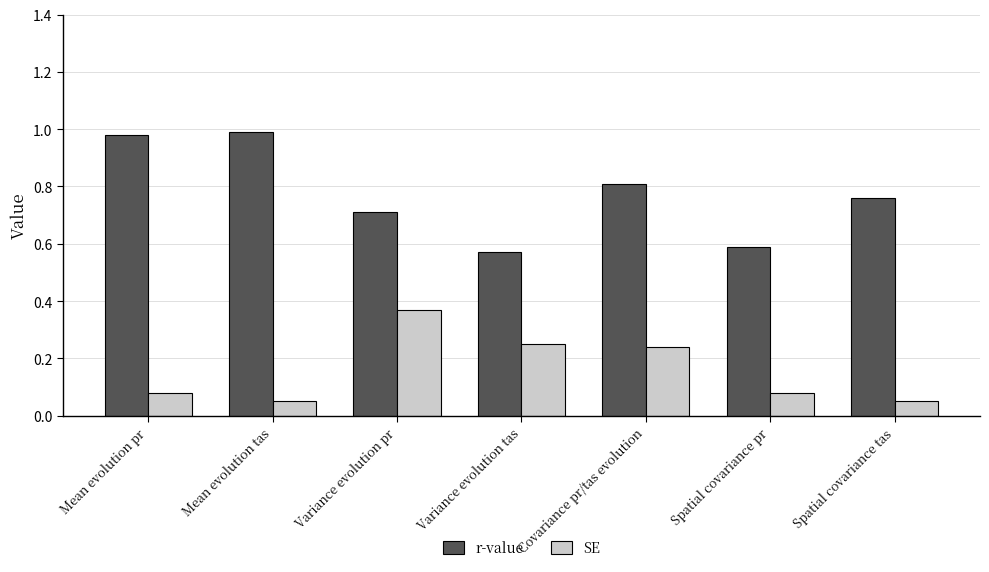

Which series has the largest total across all categories?

r-value